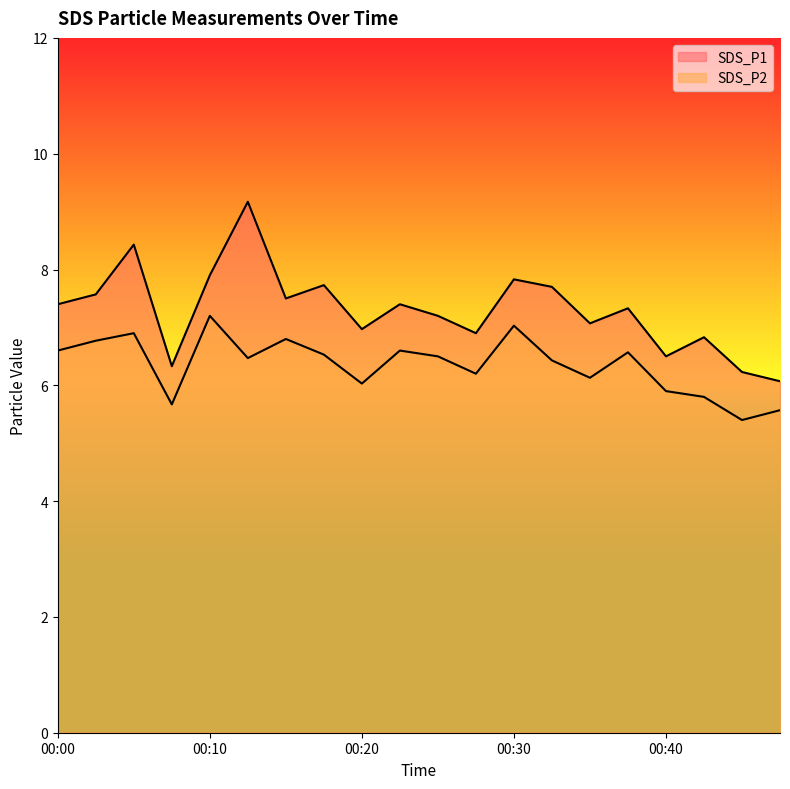

What are all the series names shown in the legend?

SDS_P1, SDS_P2